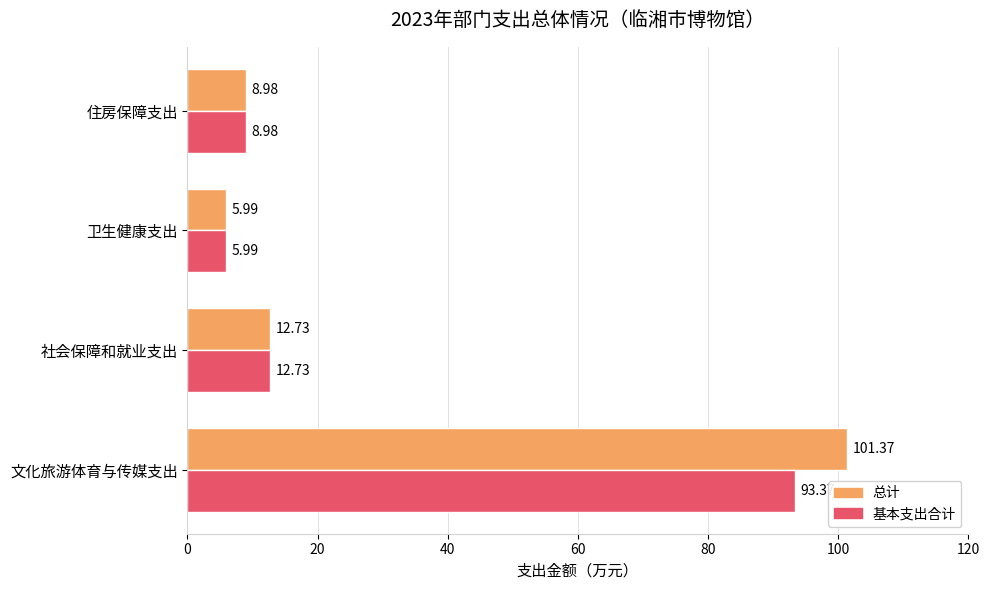

List the labels in order of 基本支出合计 value, smallest first.

卫生健康支出, 住房保障支出, 社会保障和就业支出, 文化旅游体育与传媒支出